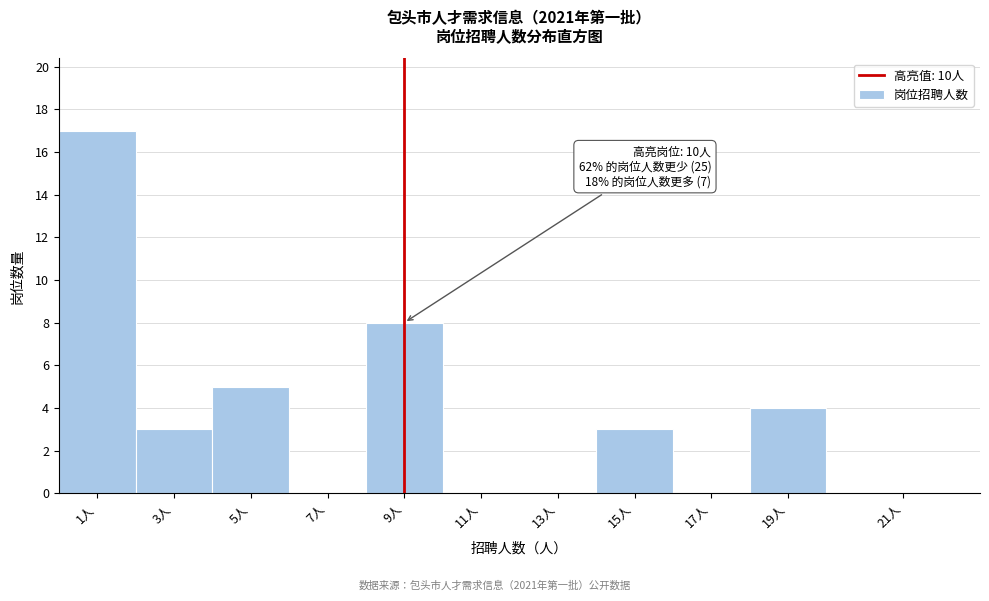

Reading right to left, extract all data points from this chart.

21人=0	19人=4	17人=0	15人=3	13人=0	11人=0	9人=8	7人=0	5人=5	3人=3	1人=17